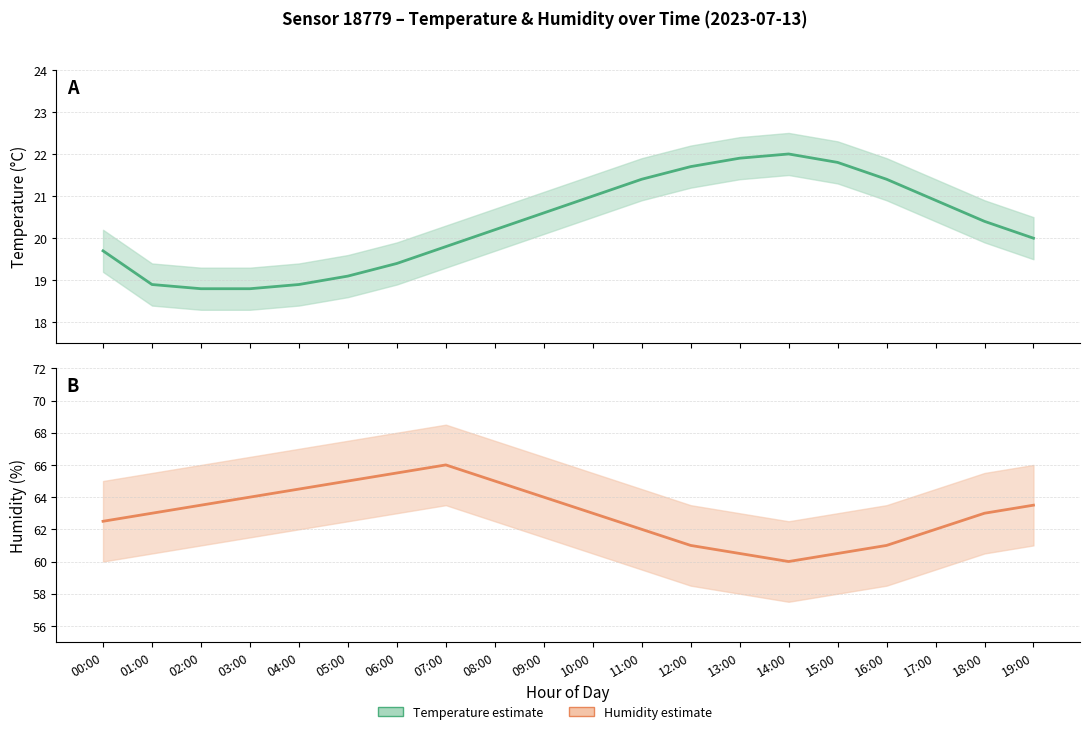

At which category does Humidity (mean) reach its first local peak?

07:00